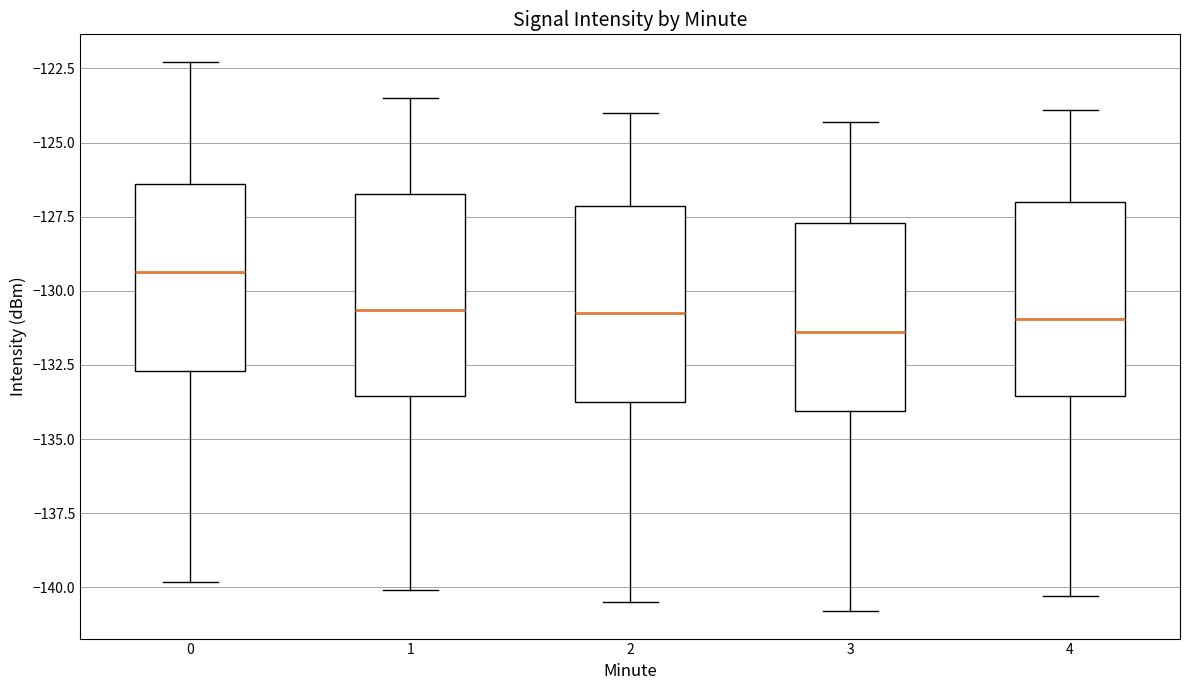

Which box has the highest median line?

0